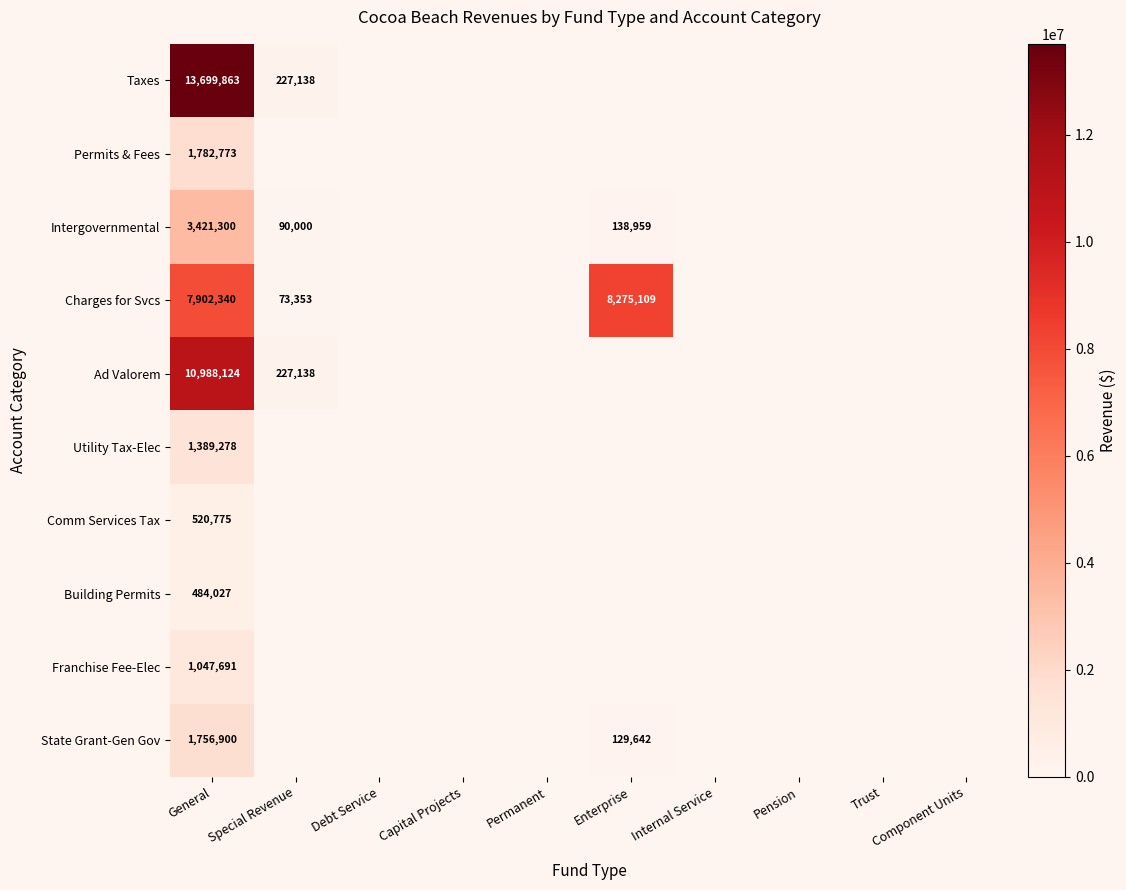

The Permits & Fees series shows 746695 at General. True or false?

False